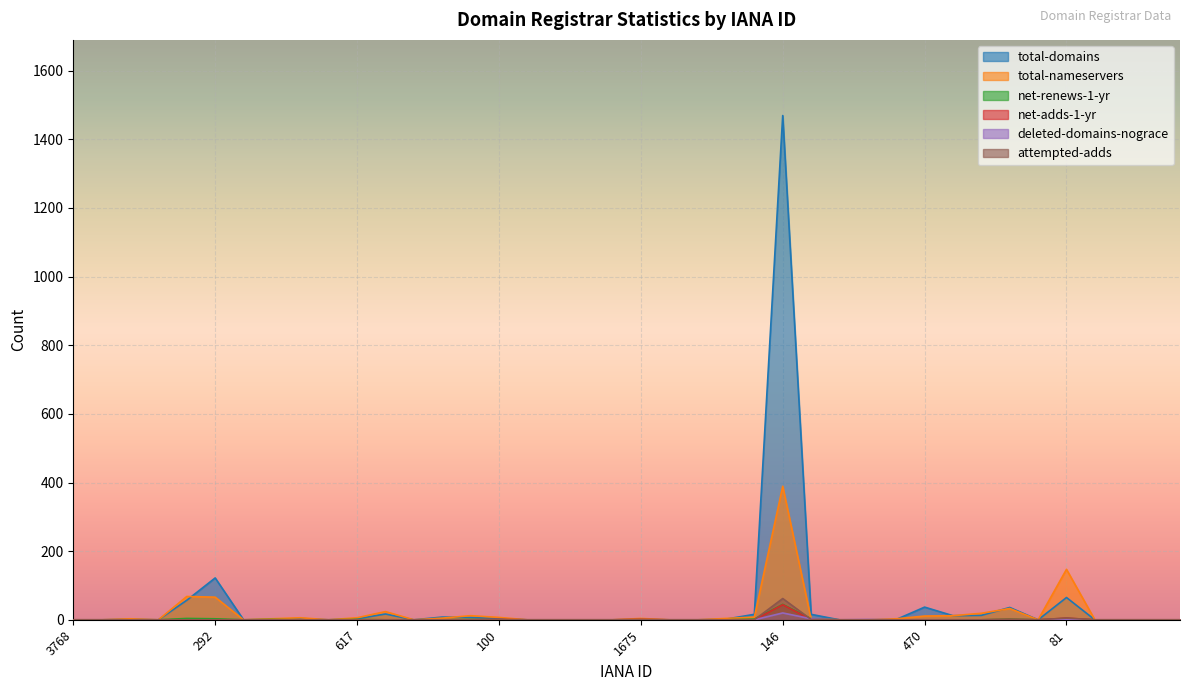

Where is the first local maximum for net-renews-1-yr?

151